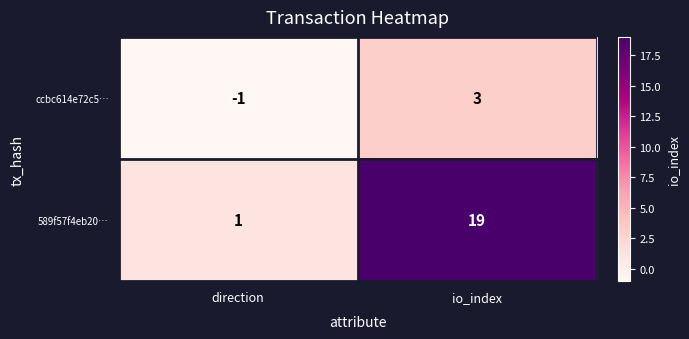

Rank the series by their maximum value, from lowest to highest.

ccbc614e72c5…, 589f57f4eb20…